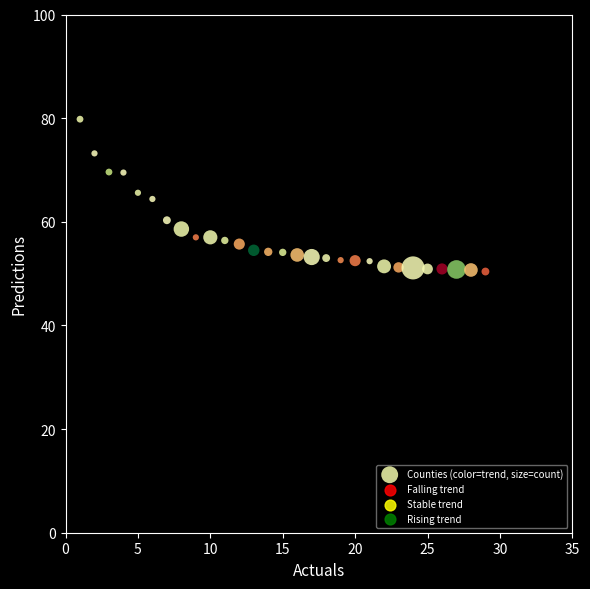

What is the range of Y values (max minus min)?

29.4